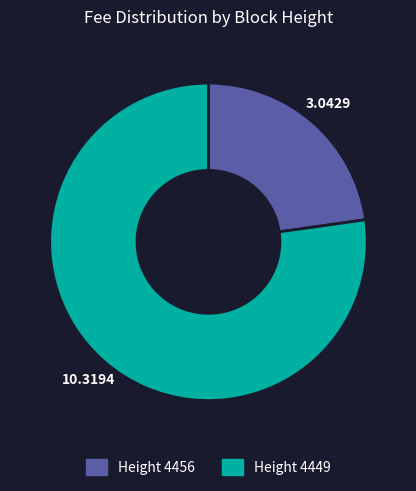

How many segments does this pie chart have?

2